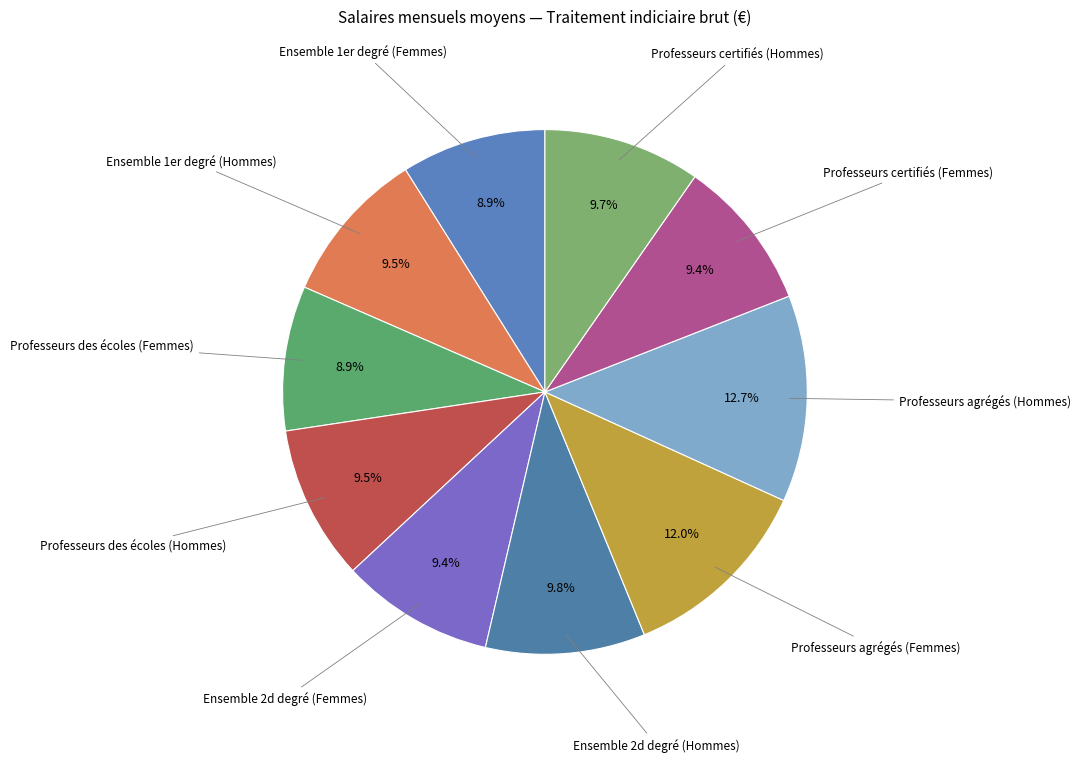

How many slices are in this pie chart?

10